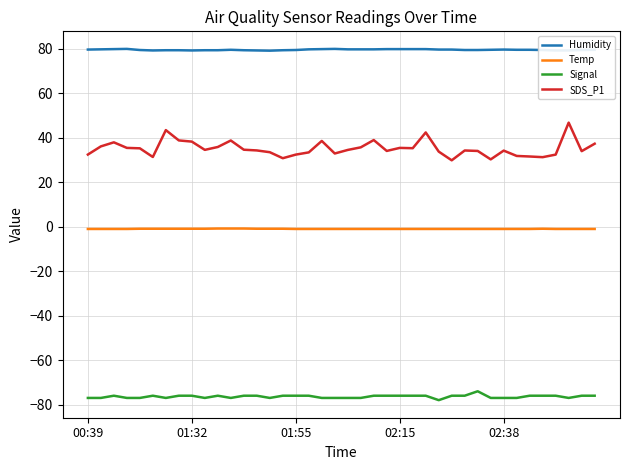

What is the maximum value shown in the chart?

80.0